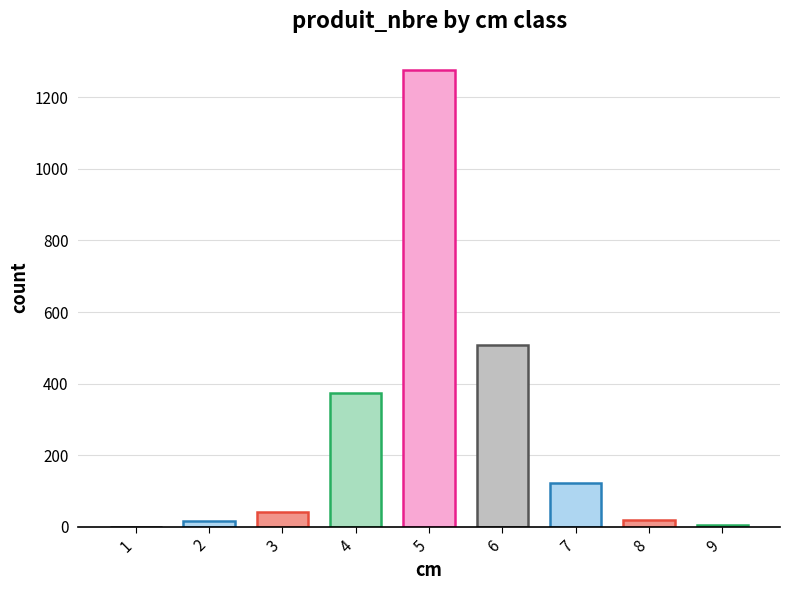

Is it true that the value at 3 is 41?

True